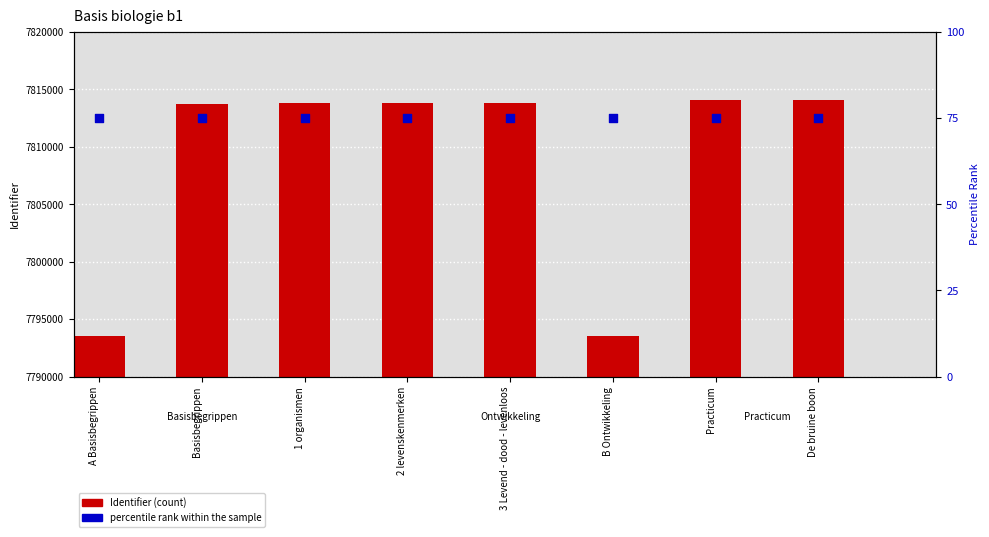

What is the total value across all series at A Basisbegrippen?

7793625